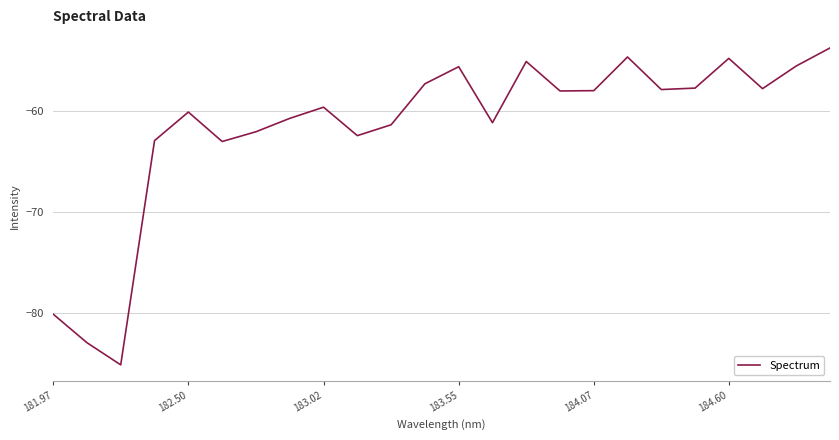

What is the greatest value displayed?

-53.7